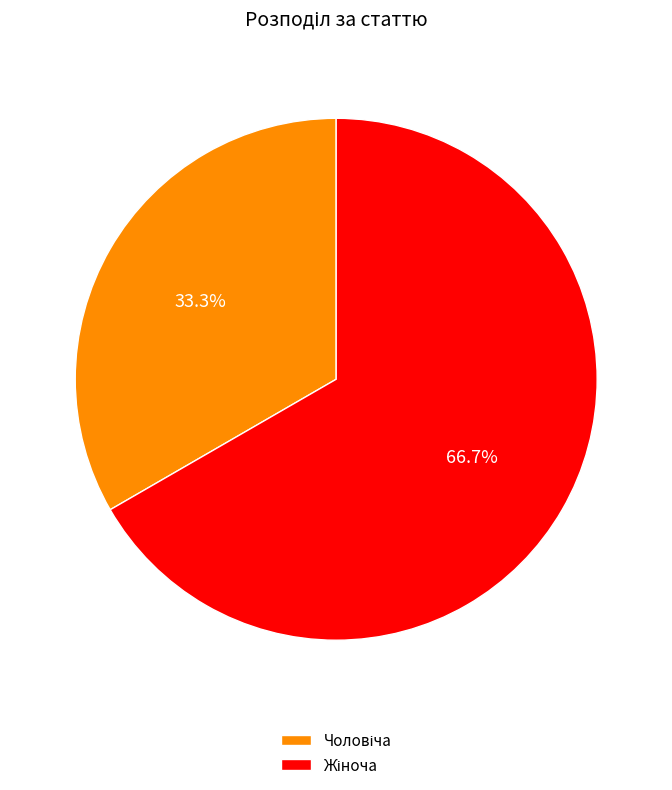

Is there a majority slice in this chart?

Yes